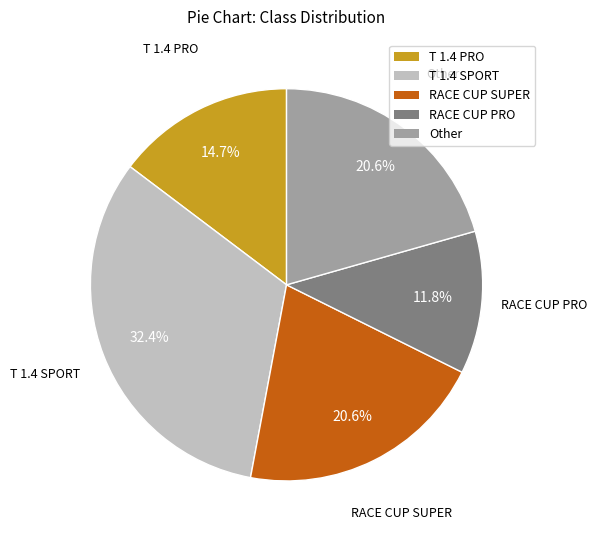

What is the total percentage of Other and T 1.4 PRO?

35.3%